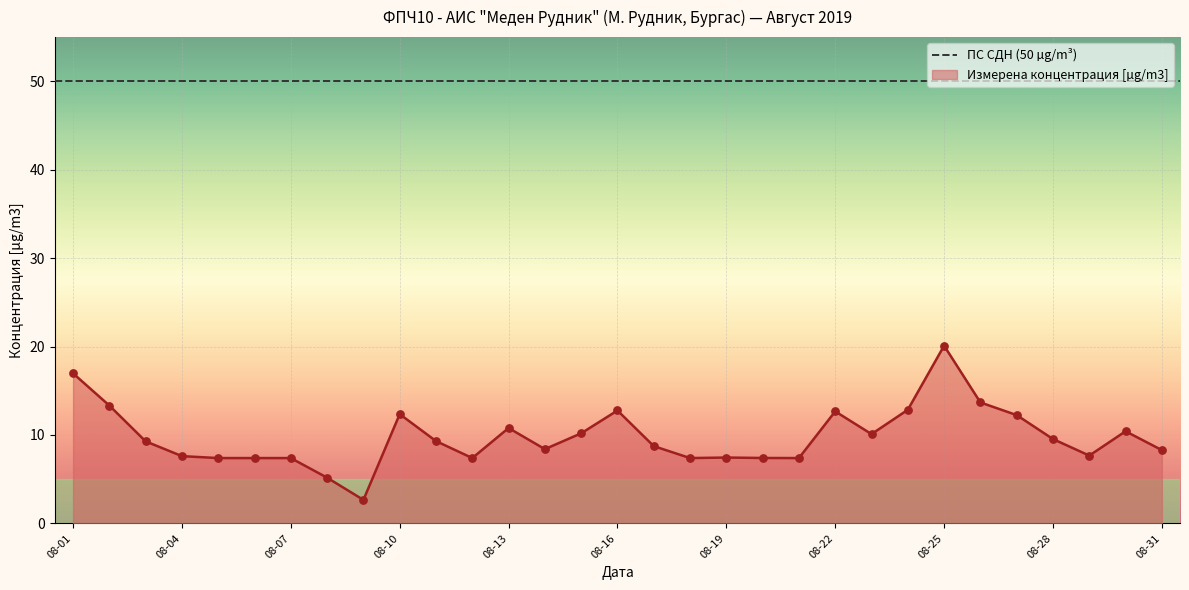

The Измерена концентрация [µg/m3] series shows 9.5 at 08-28. True or false?

True